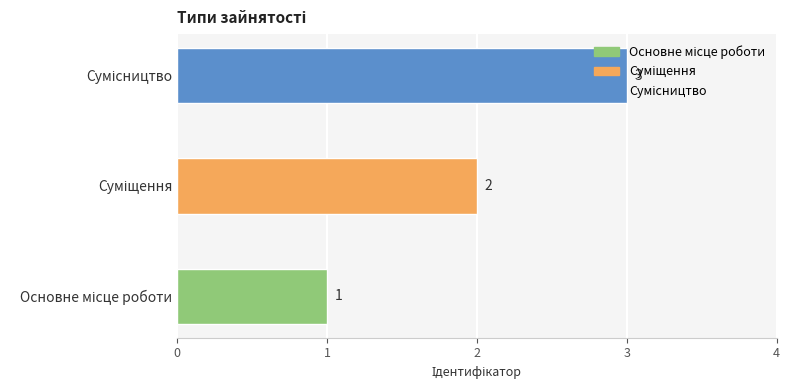

What is the sum of all values?

6